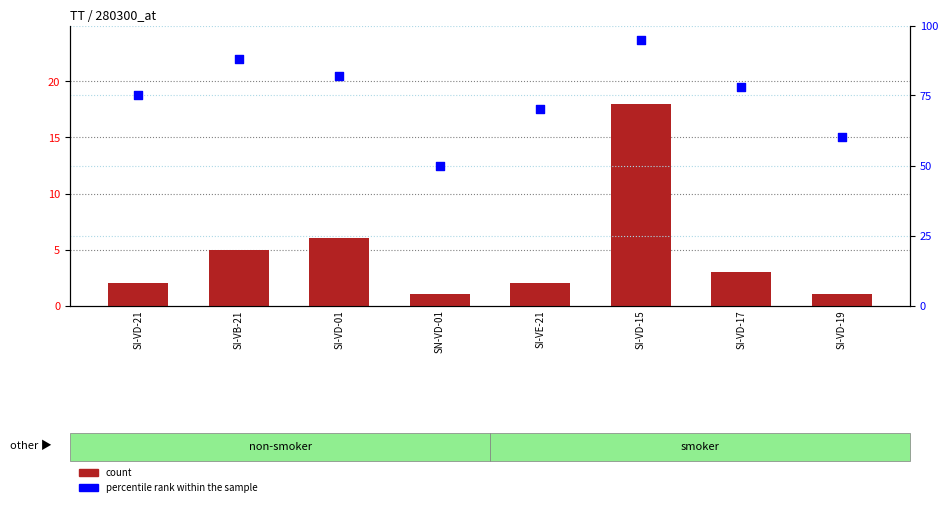

At how many categories does at least one series exceed 2?

8